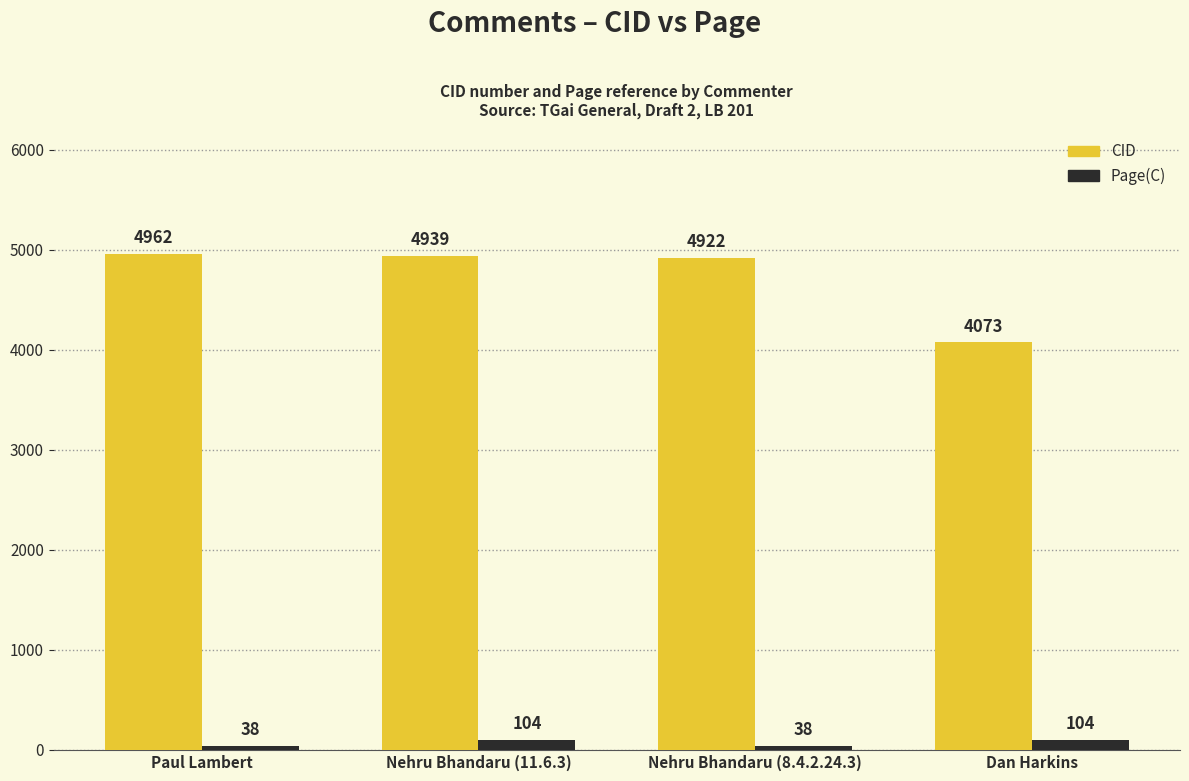

Rank the categories by CID value from lowest to highest.

Dan Harkins, Nehru Bhandaru (8.4.2.24.3), Nehru Bhandaru (11.6.3), Paul Lambert